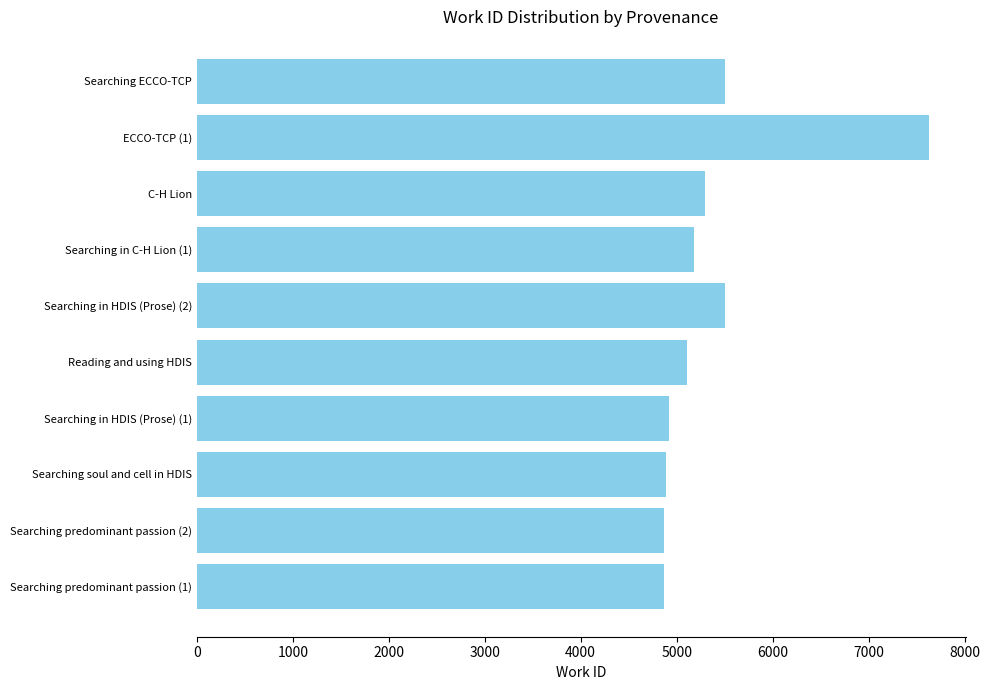

What is the sum of all values?

53774